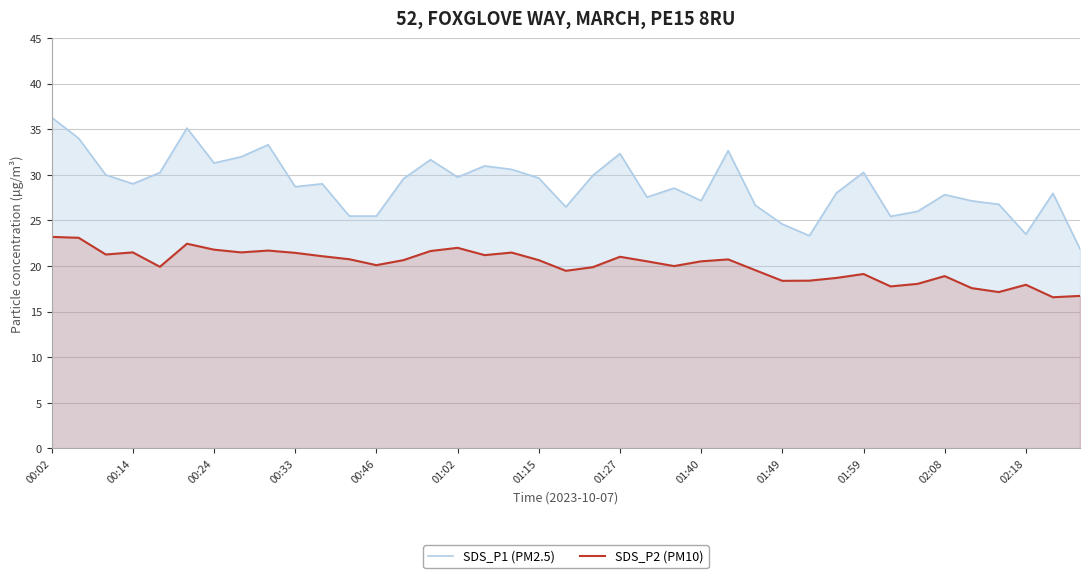

Rank the series at 00:14 from lowest to highest value.

SDS_P2 (PM10), SDS_P1 (PM2.5)